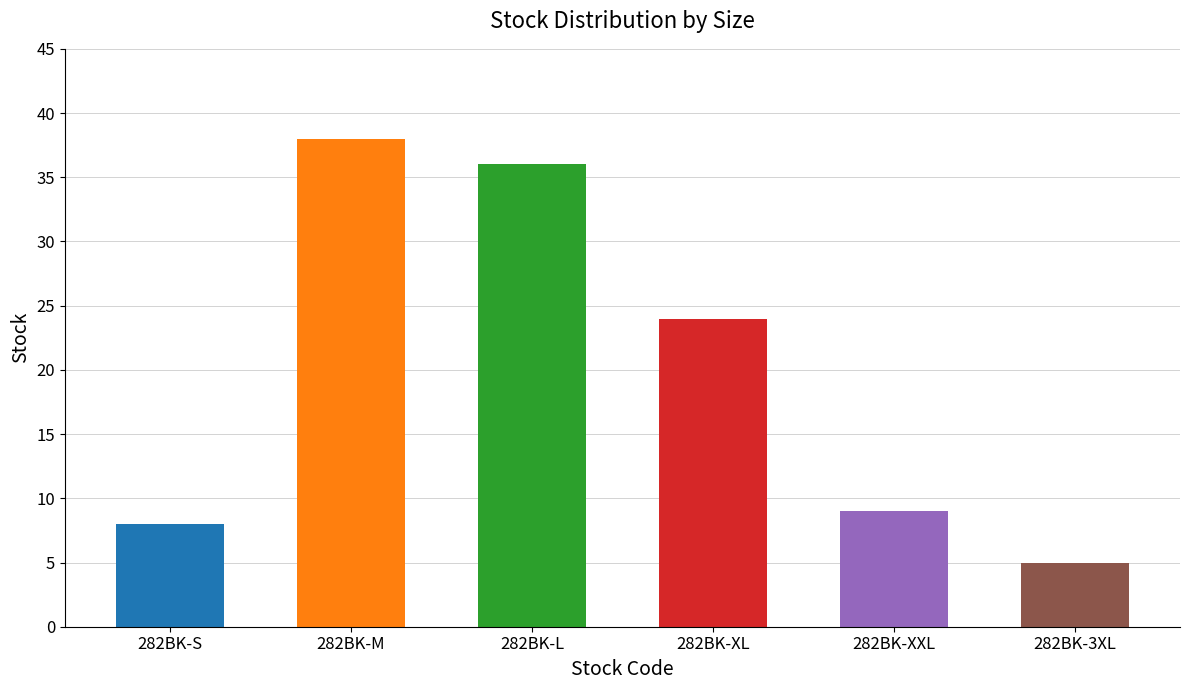

How many data points are less than 24?

3